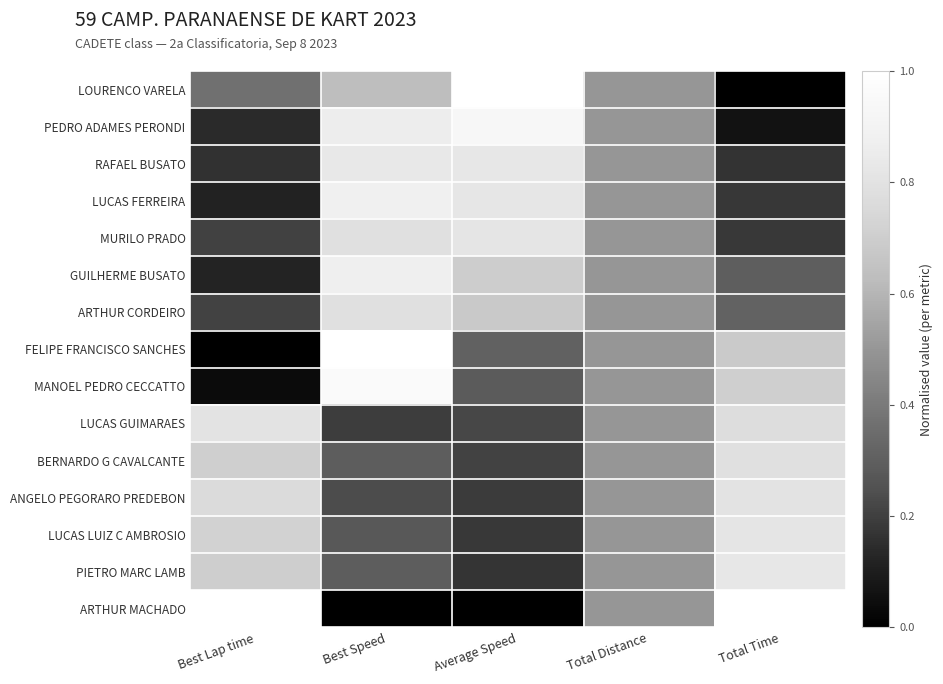

Reading left to right, extract all data points from this chart.

LOURENCO VARELA: Best Lap time=0.4	Best Speed=0.6	Average Speed=1.0	Total Distance=0.5	Total Time=0.0
PEDRO ADAMES PERONDI: Best Lap time=0.1	Best Speed=0.9	Average Speed=0.9	Total Distance=0.5	Total Time=0.1
RAFAEL BUSATO: Best Lap time=0.2	Best Speed=0.8	Average Speed=0.8	Total Distance=0.5	Total Time=0.2
LUCAS FERREIRA: Best Lap time=0.1	Best Speed=0.9	Average Speed=0.8	Total Distance=0.5	Total Time=0.2
MURILO PRADO: Best Lap time=0.2	Best Speed=0.8	Average Speed=0.8	Total Distance=0.5	Total Time=0.2
GUILHERME BUSATO: Best Lap time=0.1	Best Speed=0.9	Average Speed=0.7	Total Distance=0.5	Total Time=0.3
ARTHUR CORDEIRO: Best Lap time=0.2	Best Speed=0.8	Average Speed=0.7	Total Distance=0.5	Total Time=0.3
FELIPE FRANCISCO SANCHES: Best Lap time=0.0	Best Speed=1.0	Average Speed=0.3	Total Distance=0.5	Total Time=0.7
MANOEL PEDRO CECCATTO: Best Lap time=0.0	Best Speed=1.0	Average Speed=0.3	Total Distance=0.5	Total Time=0.7
LUCAS GUIMARAES: Best Lap time=0.8	Best Speed=0.2	Average Speed=0.2	Total Distance=0.5	Total Time=0.8
BERNARDO G CAVALCANTE: Best Lap time=0.7	Best Speed=0.3	Average Speed=0.2	Total Distance=0.5	Total Time=0.8
ANGELO PEGORARO PREDEBON: Best Lap time=0.8	Best Speed=0.2	Average Speed=0.2	Total Distance=0.5	Total Time=0.8
LUCAS LUIZ C AMBROSIO: Best Lap time=0.7	Best Speed=0.3	Average Speed=0.2	Total Distance=0.5	Total Time=0.8
PIETRO MARC LAMB: Best Lap time=0.7	Best Speed=0.3	Average Speed=0.2	Total Distance=0.5	Total Time=0.8
ARTHUR MACHADO: Best Lap time=1.0	Best Speed=0.0	Average Speed=0.0	Total Distance=0.5	Total Time=1.0